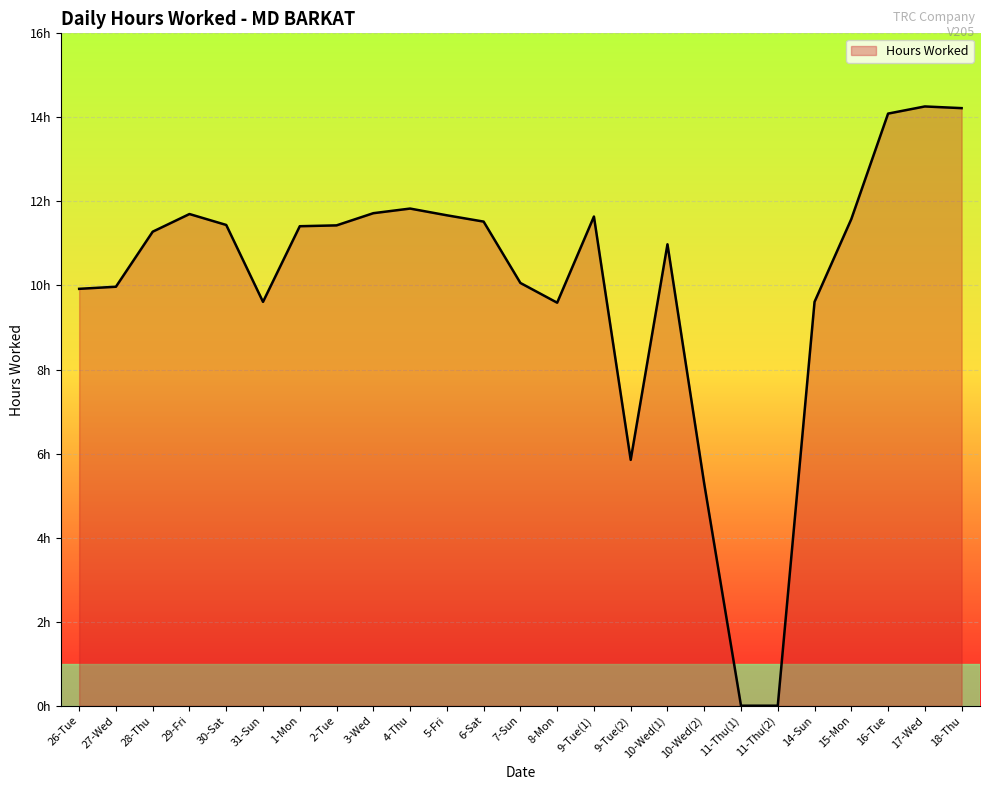

What position from the left is 11-Thu(2)?

20